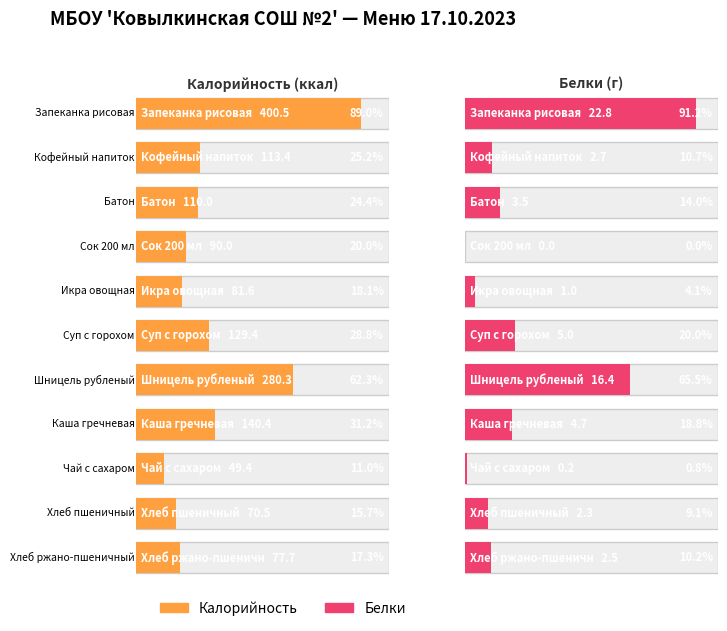

Reading left to right, what are all the values shown in this chart?

Калорийность: 400.5	113.4	110.0	90.0	81.6	129.4	280.3	140.4	49.4	70.5	77.7
Белки: 22.8	2.7	3.5	0.0	1.0	5.0	16.4	4.7	0.2	2.3	2.5